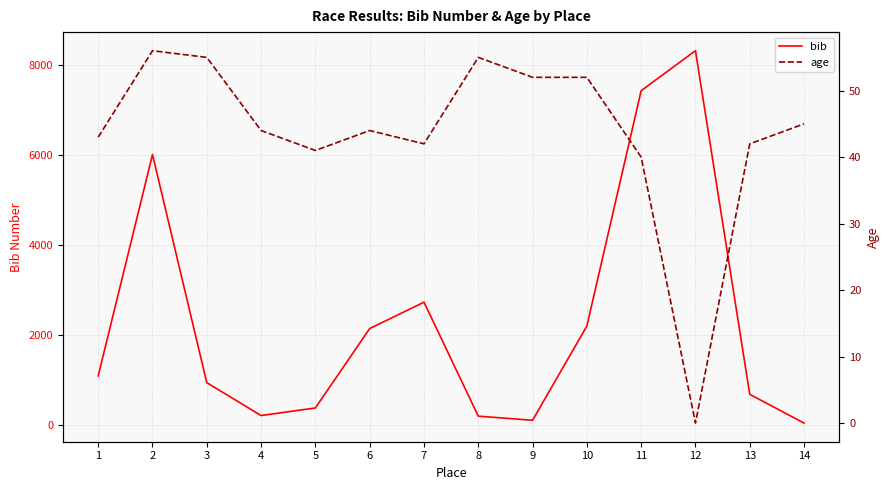

Rank the series by their maximum value, from lowest to highest.

age, bib